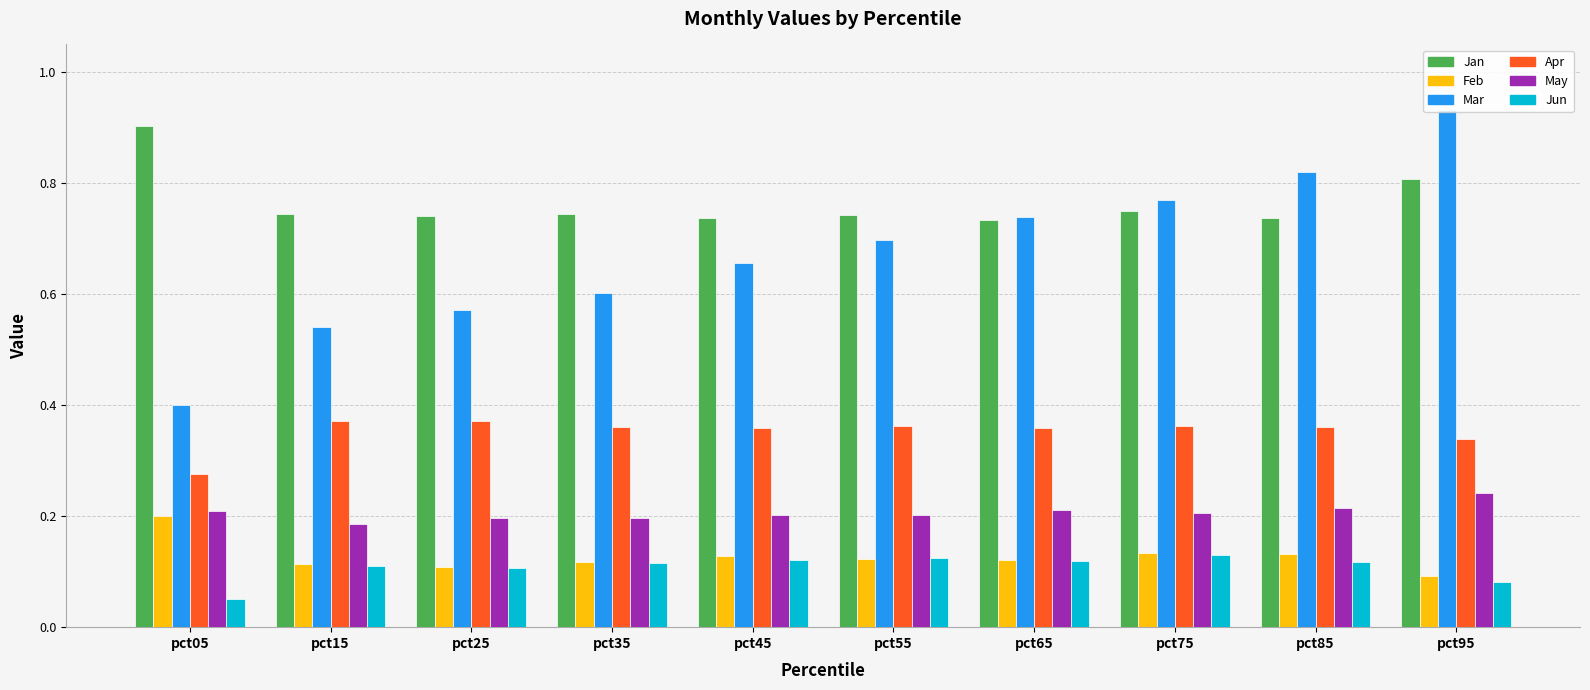

Which series has the widest spread of values?

Mar